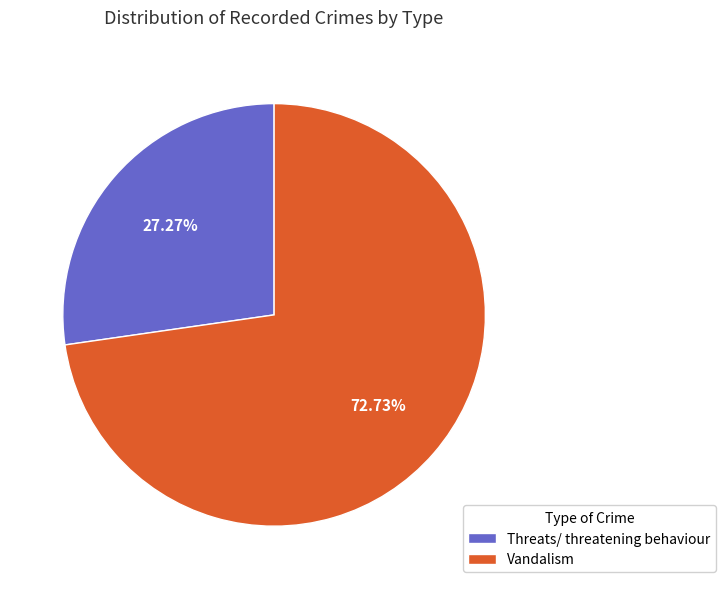

Which category has the smallest portion of the pie?

Threats/ threatening behaviour